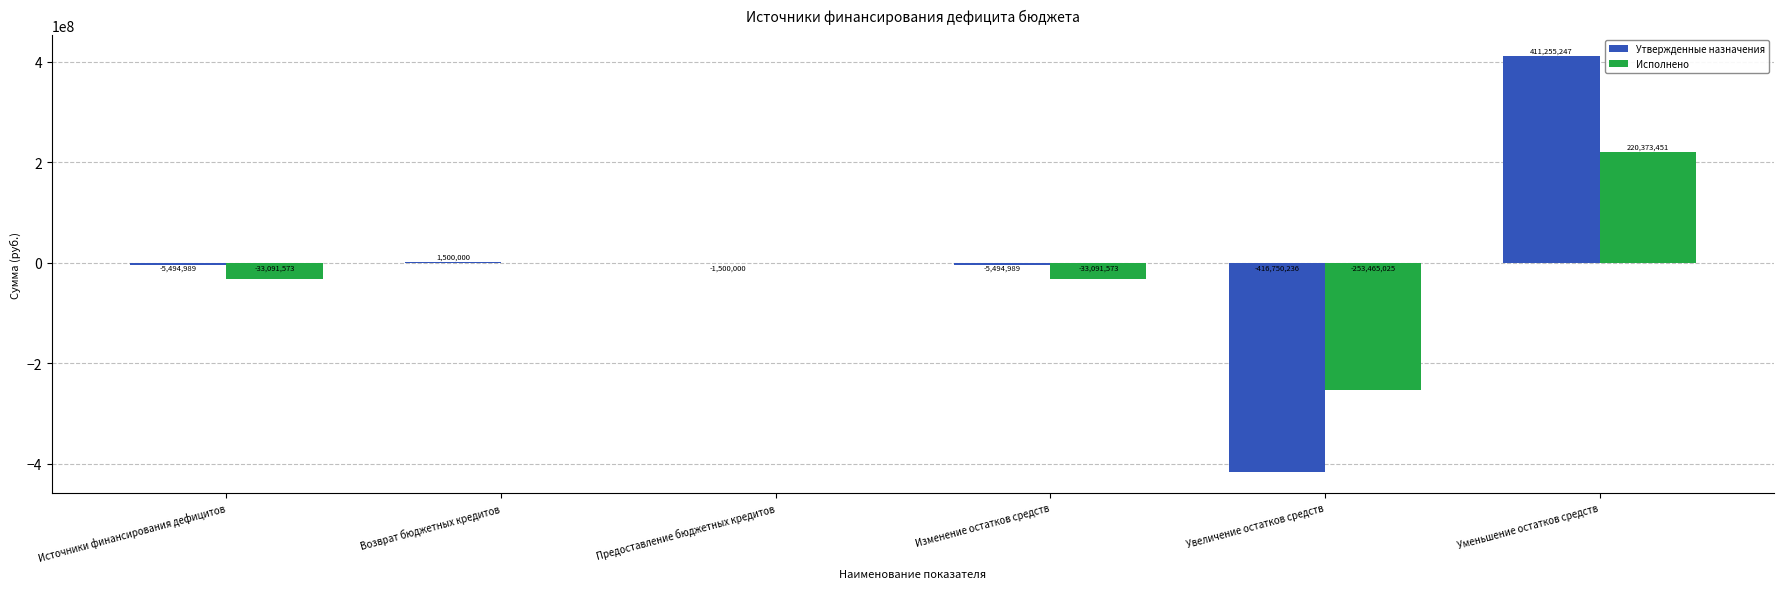

Which series has the largest total across all categories?

Утвержденные назначения